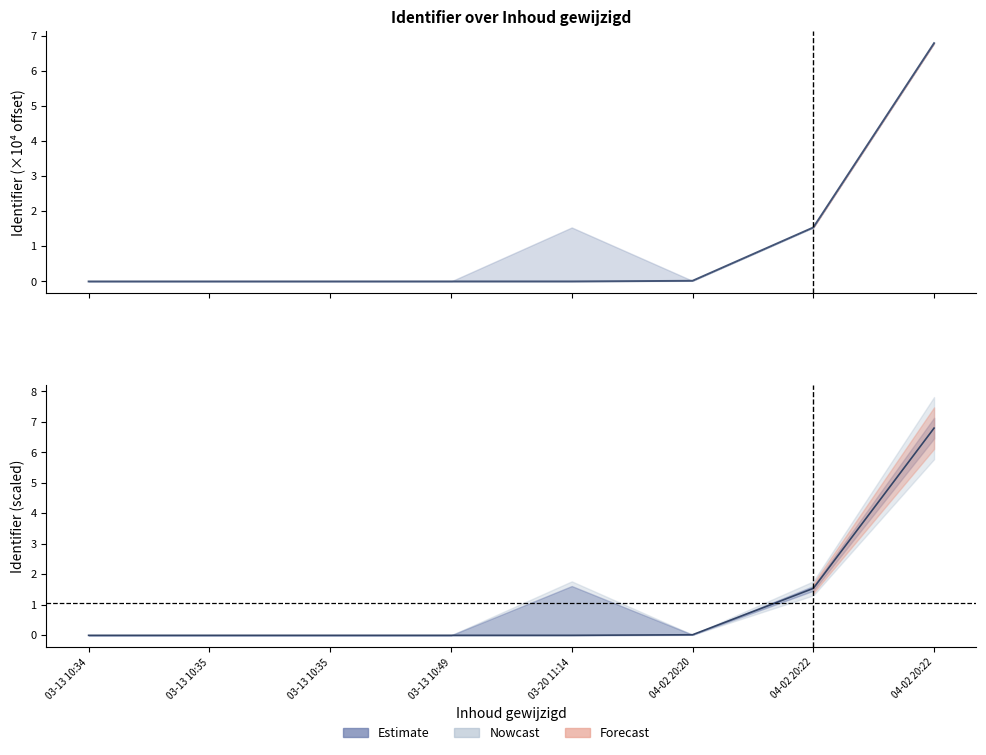

Reading right to left, list all the values displayed in this chart.

6.8	1.5	0.0	0.0	0.0	0.0	0.0	0.0